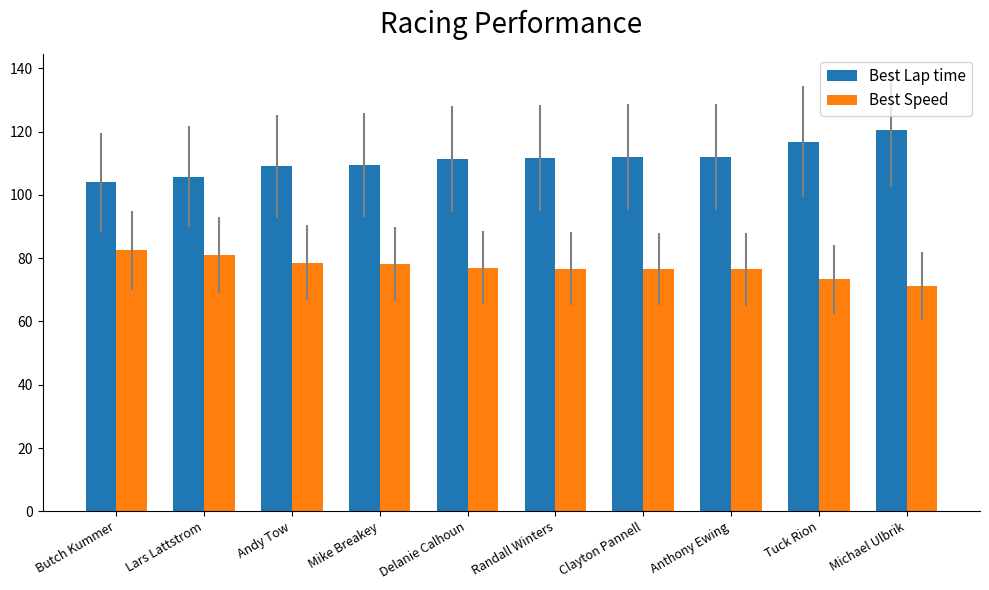

What is the label of the 10th bar from the left?

Michael Ulbrik